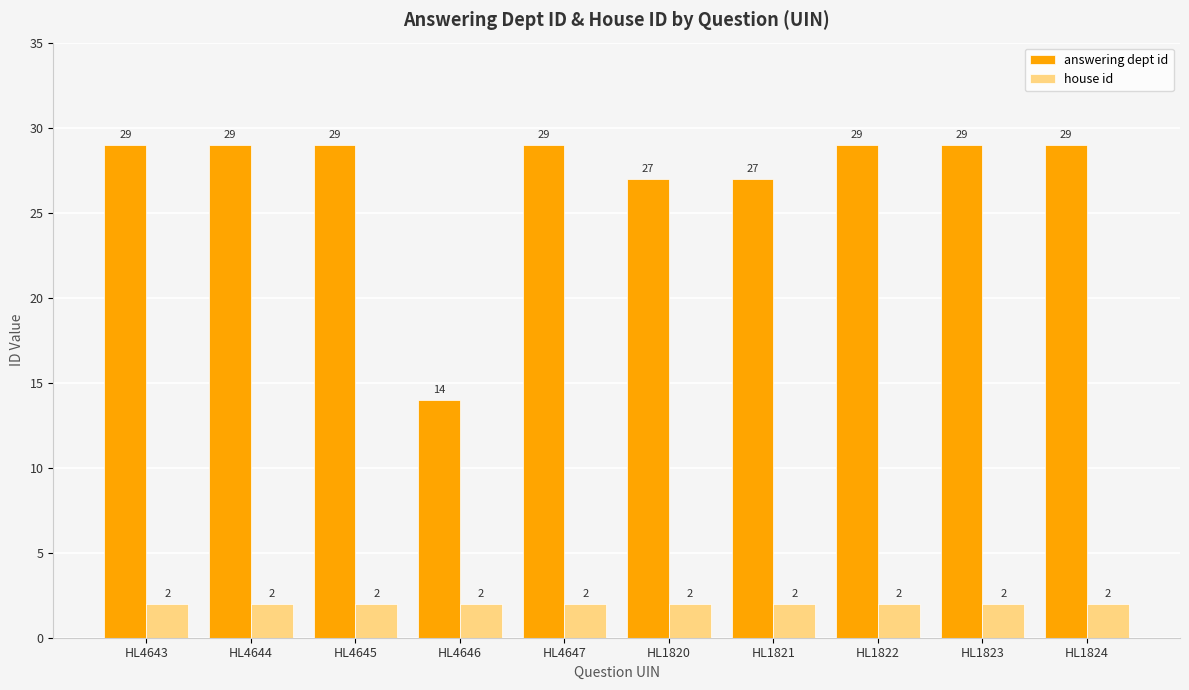

The answering dept id series shows 14 at HL4646. True or false?

True